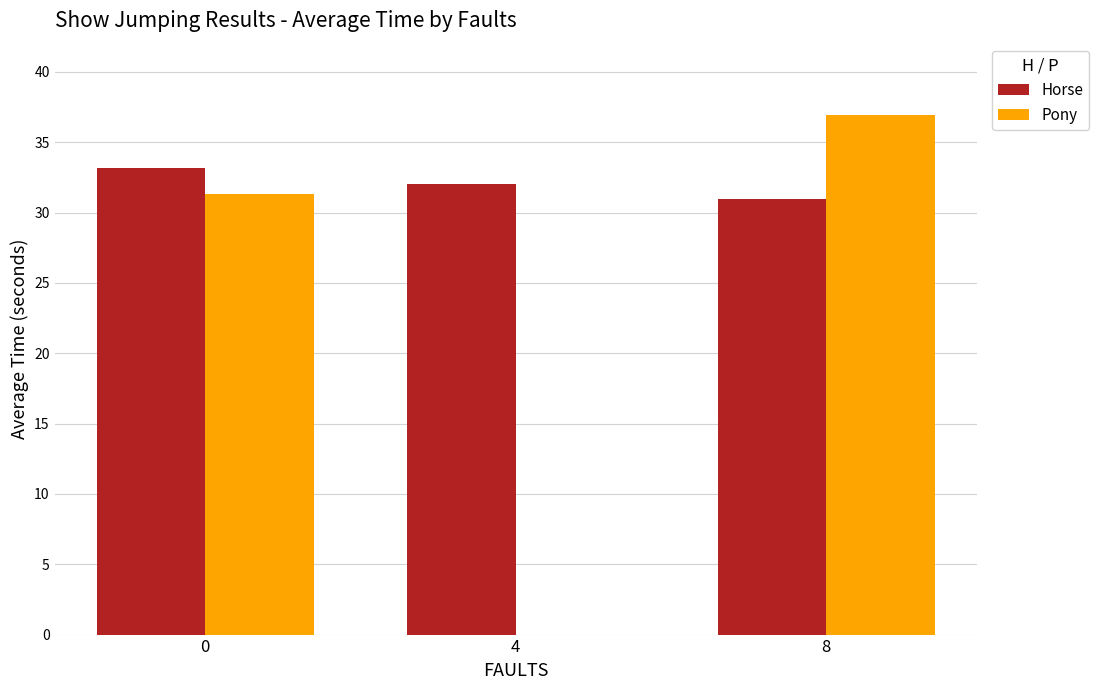

Which series changed the most between 0 and 4?

Pony